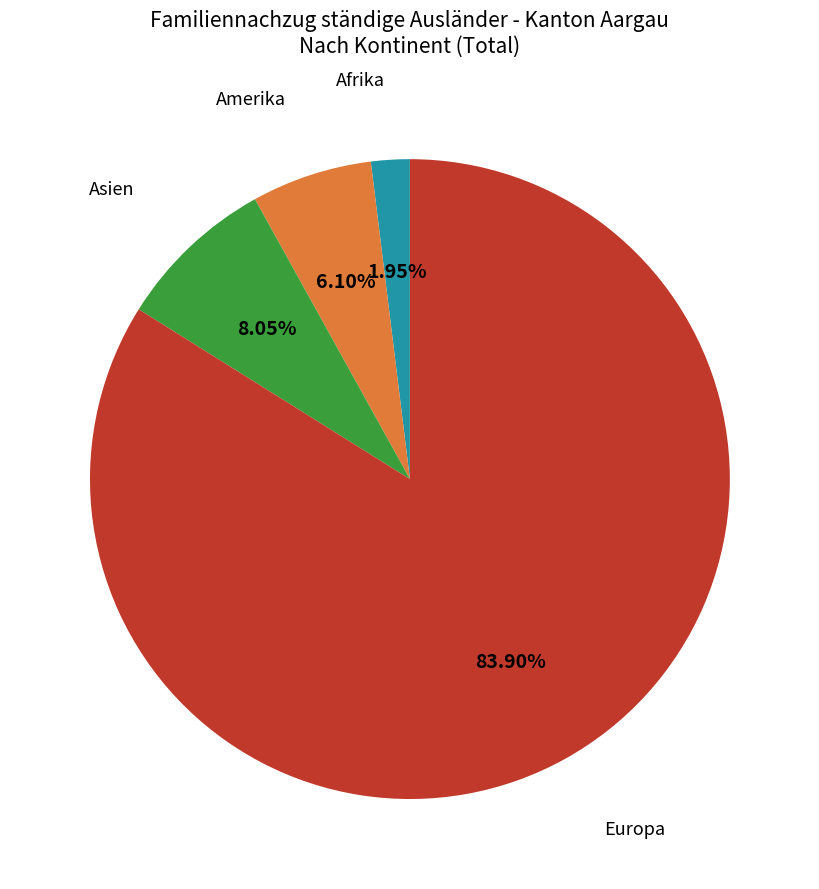

What is the majority slice?

Europa